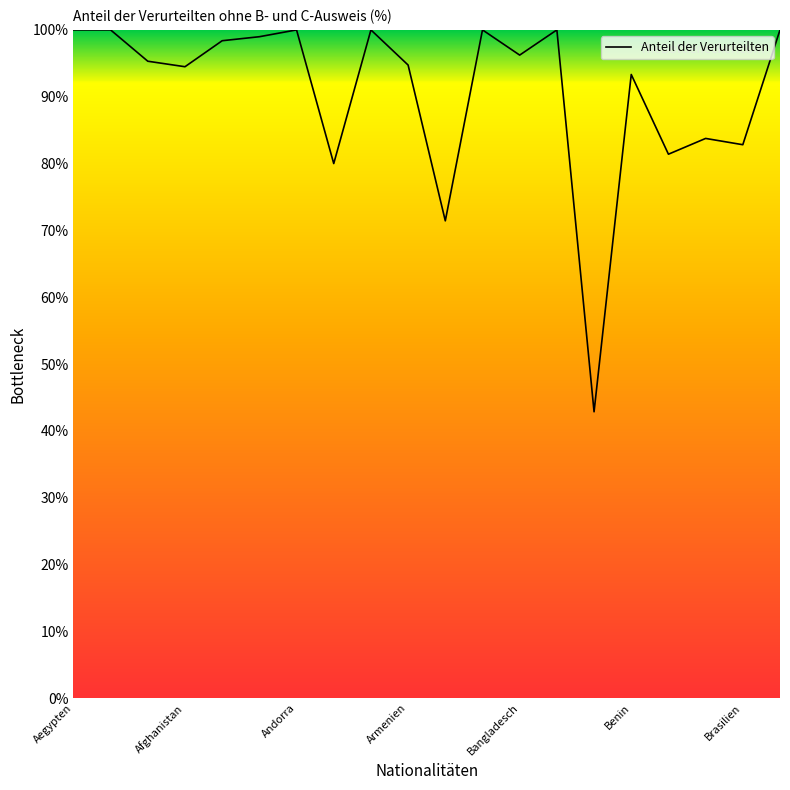

What is the maximum value shown in the chart?

100.0